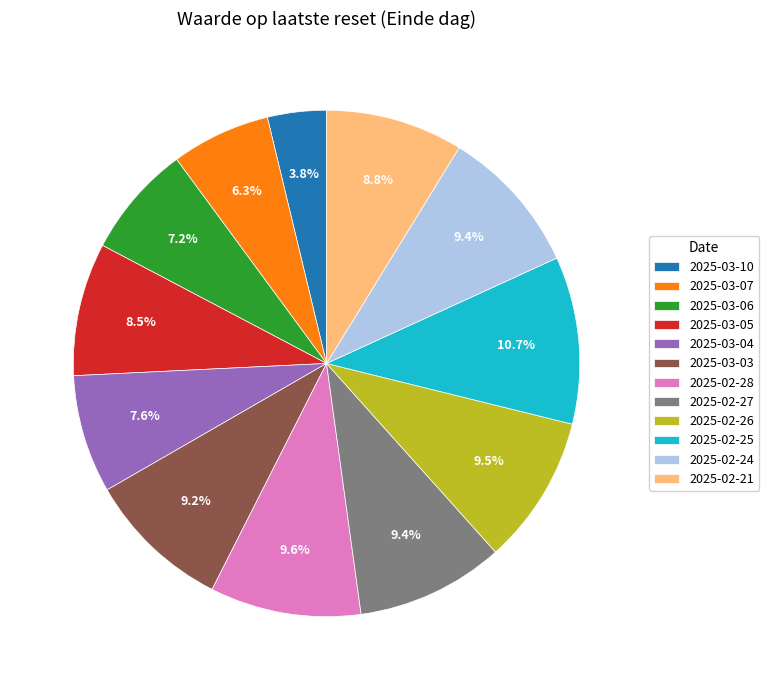

Is it true that 2025-02-26 is 1% of the pie?

False